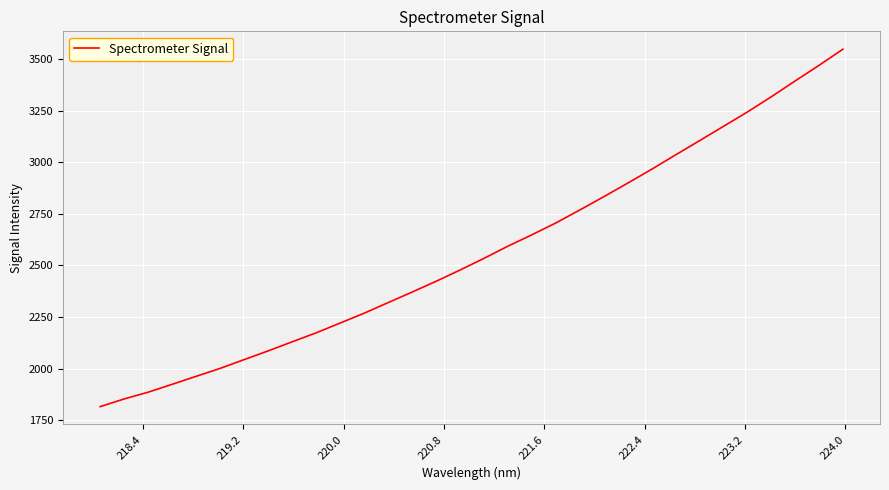

True or false: the data has more than 1 interior local peaks.

False